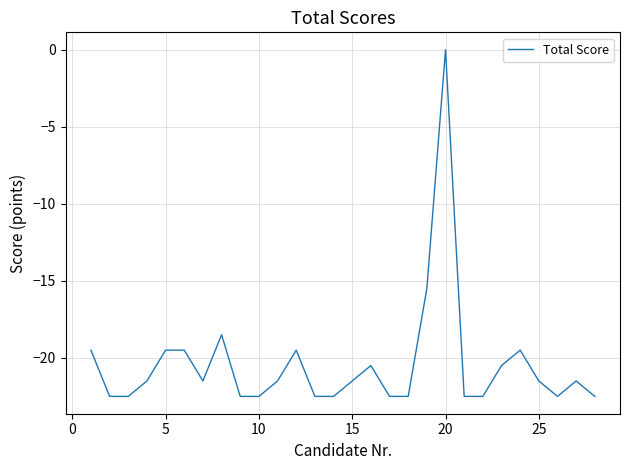

What is the minimum value shown in the chart?

-22.5